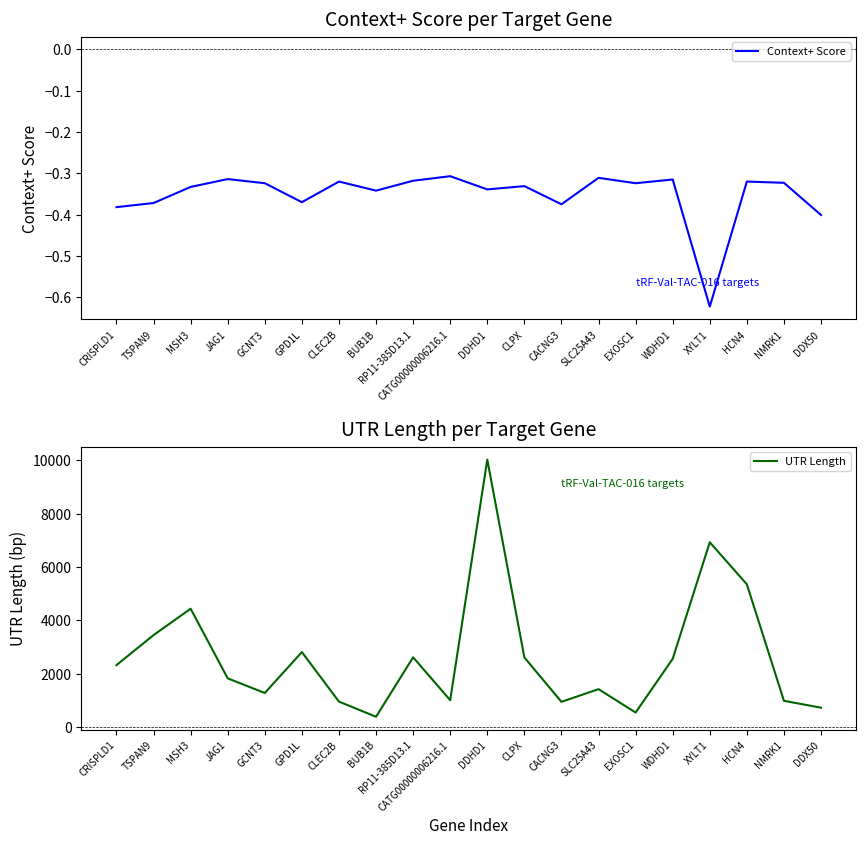

At which label is Context+ Score closest to 0?

CATG00000006216.1